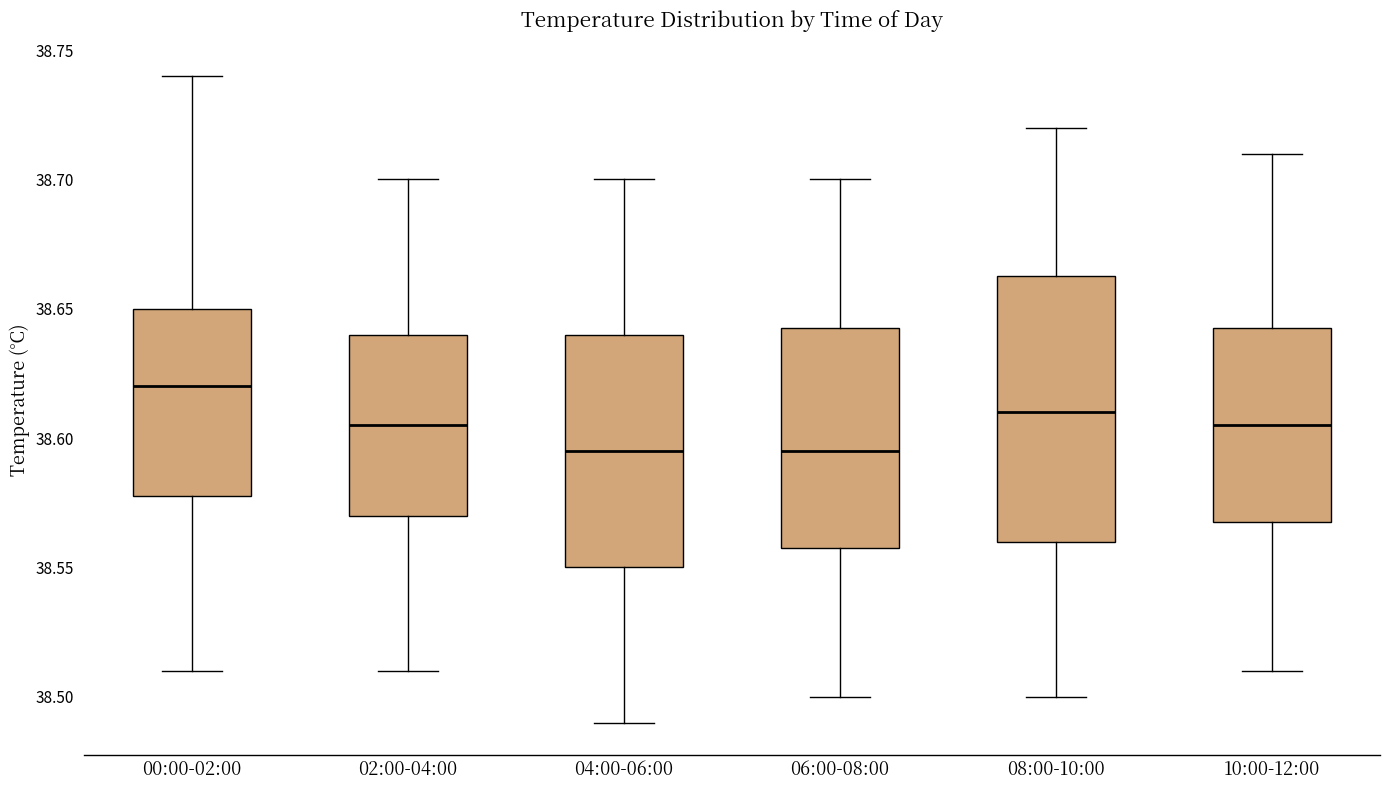

Comparing the boxes themselves (not the whiskers), which one is the tallest?

08:00-10:00